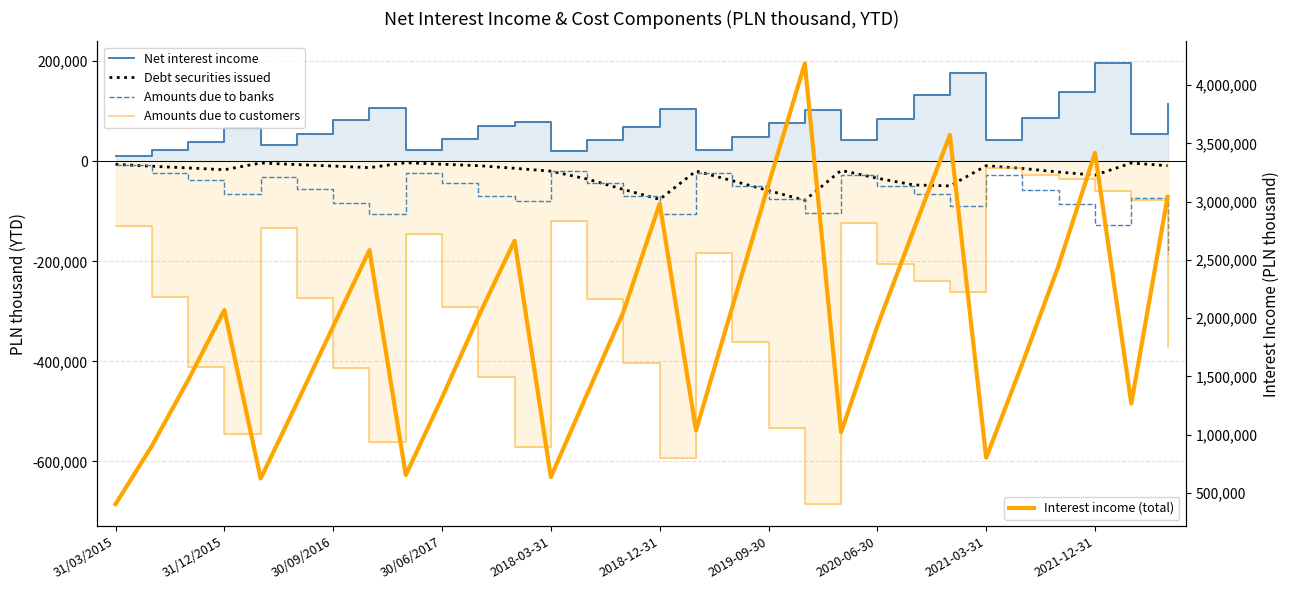

What is the approximate value of Amounts due to banks at 25, to the nearest 100?

-56500